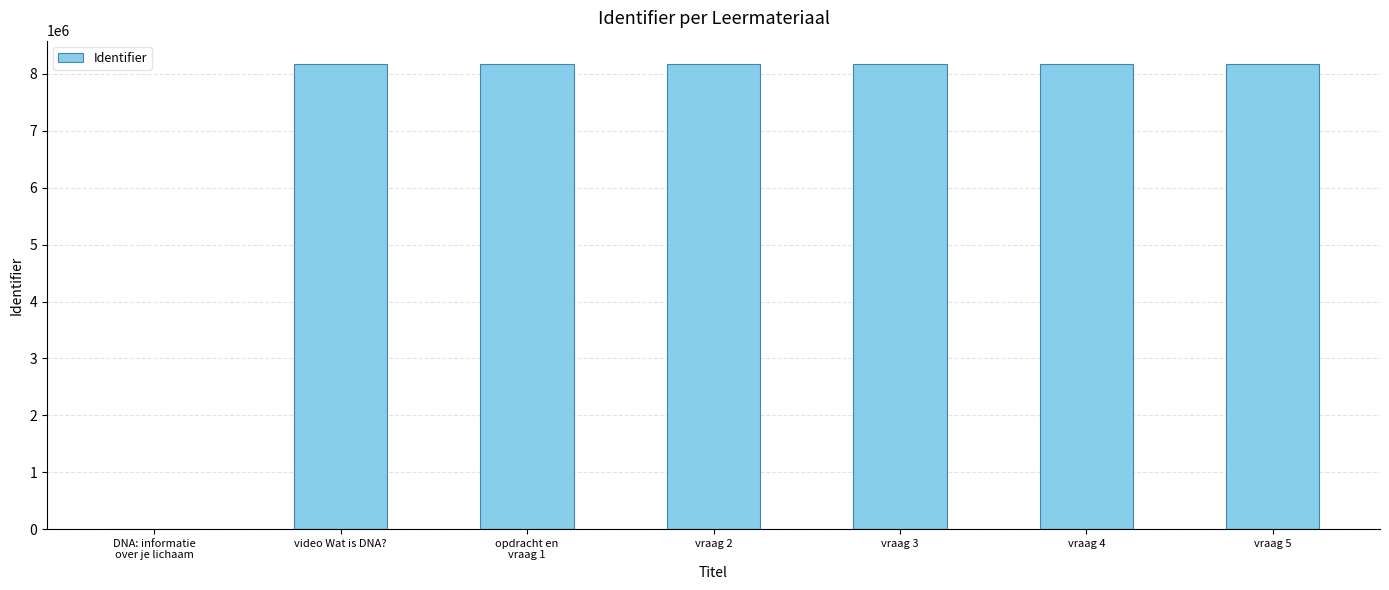

Is it true that the value at vraag 5 is 8176990?

True